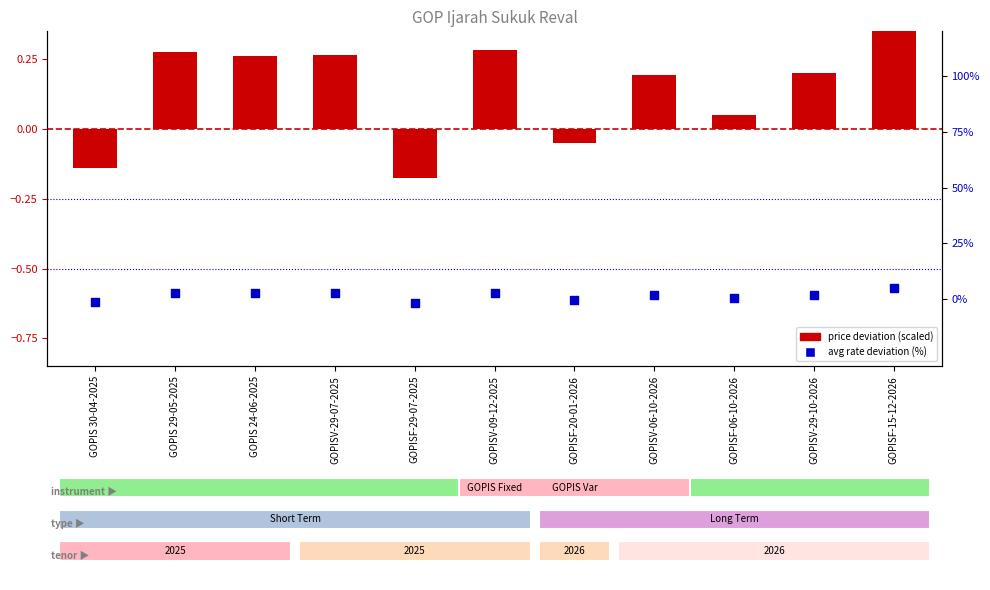

Which series contains the lowest Y value?

avg rate deviation (%)